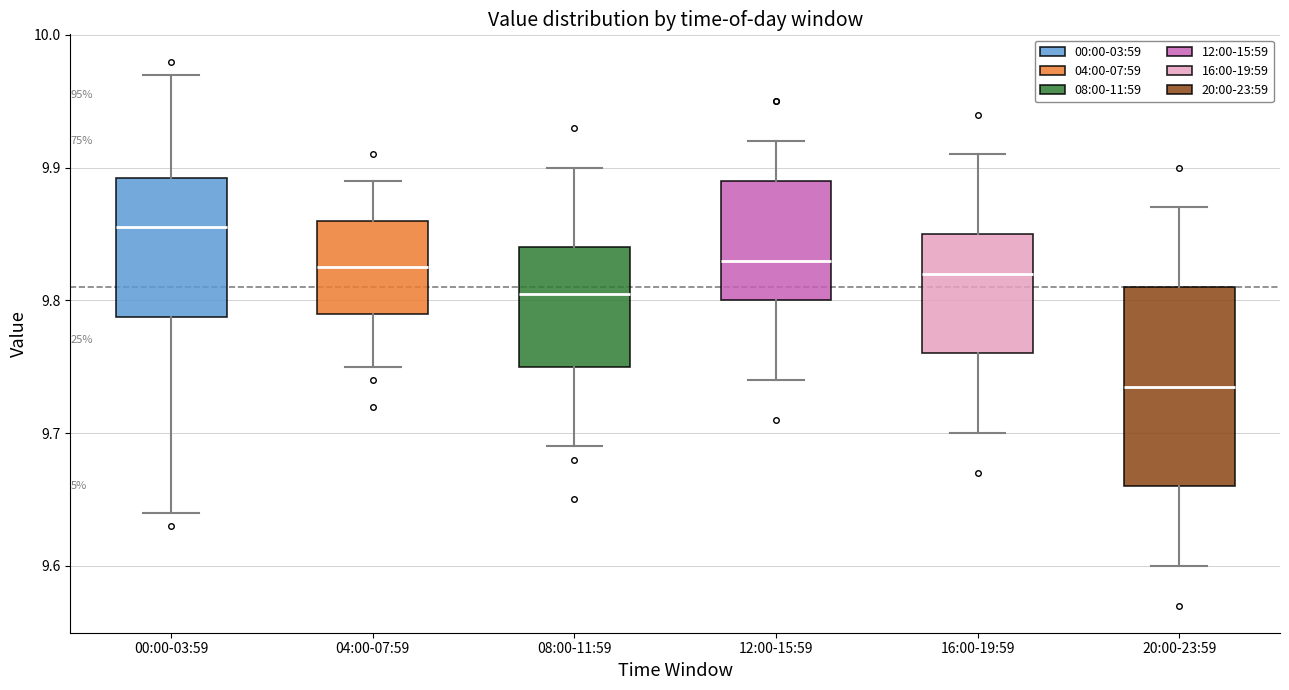

Where is the upper edge of the box for 12:00-15:59 on the y-axis? The values are not printed on the chart, so give them approximately, as read against the axis.

9.89